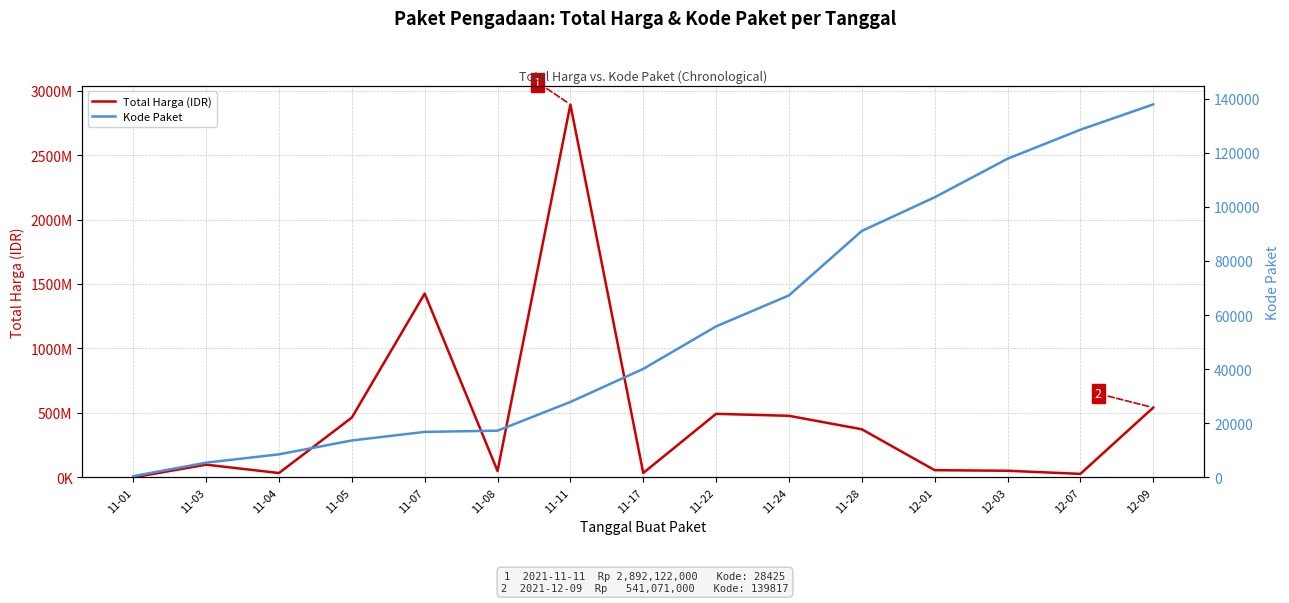

Rank the series by their maximum value, from lowest to highest.

Kode Paket, Total Harga (IDR)